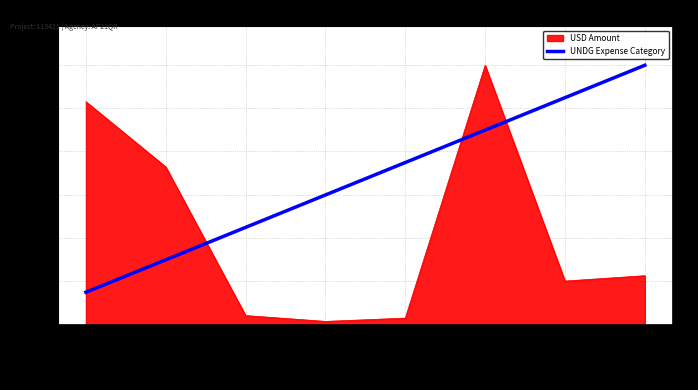

The value at Equipment, is 21301.9. True or false?

False